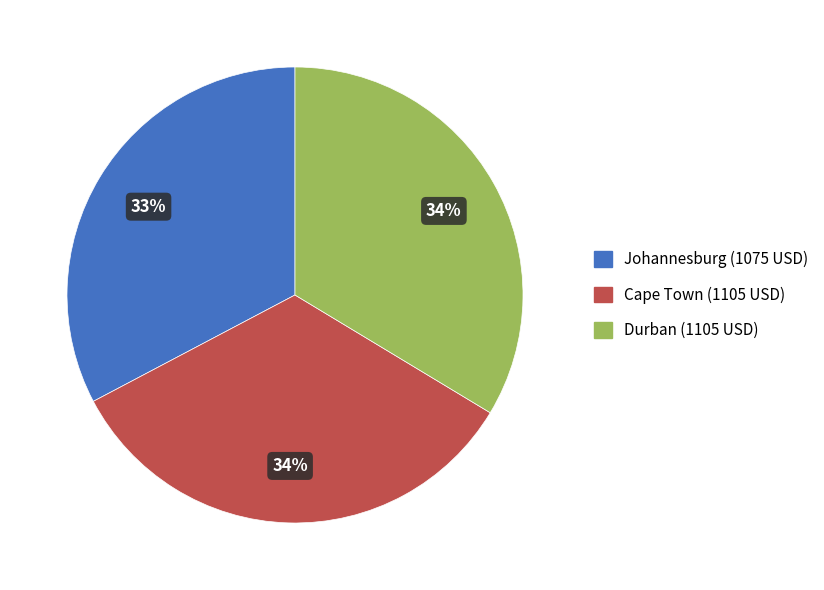

Count the number of slices in the pie.

3